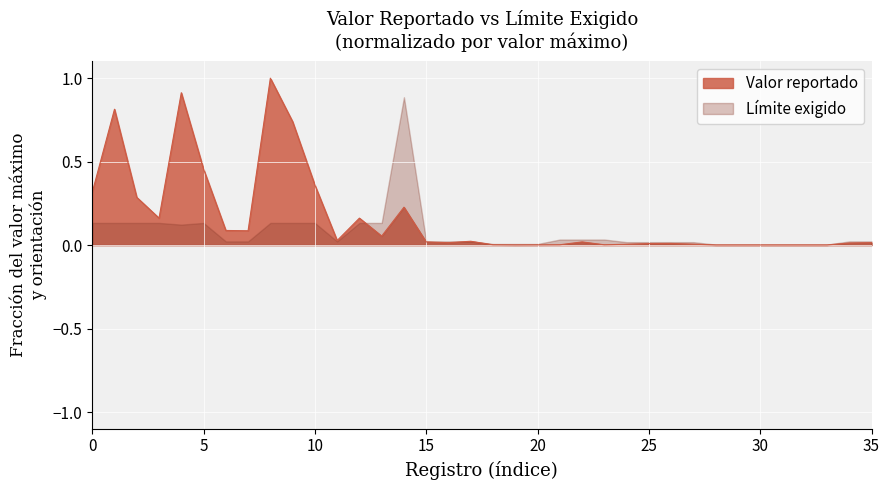

What is the maximum value for Valor reportado?

1.0